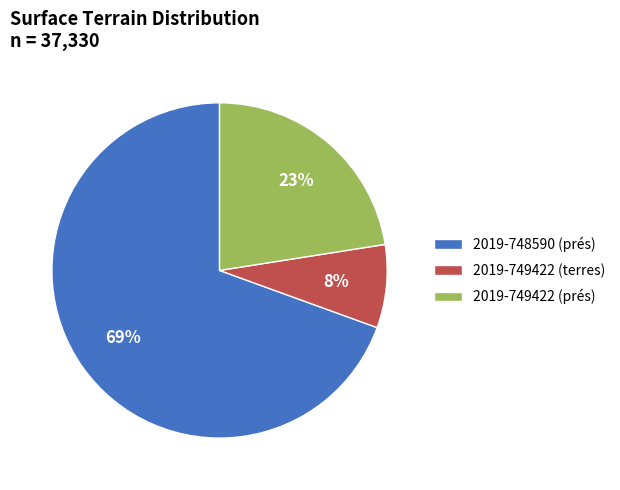

Rank the categories by value from highest to lowest.

2019-748590 (prés), 2019-749422 (prés), 2019-749422 (terres)